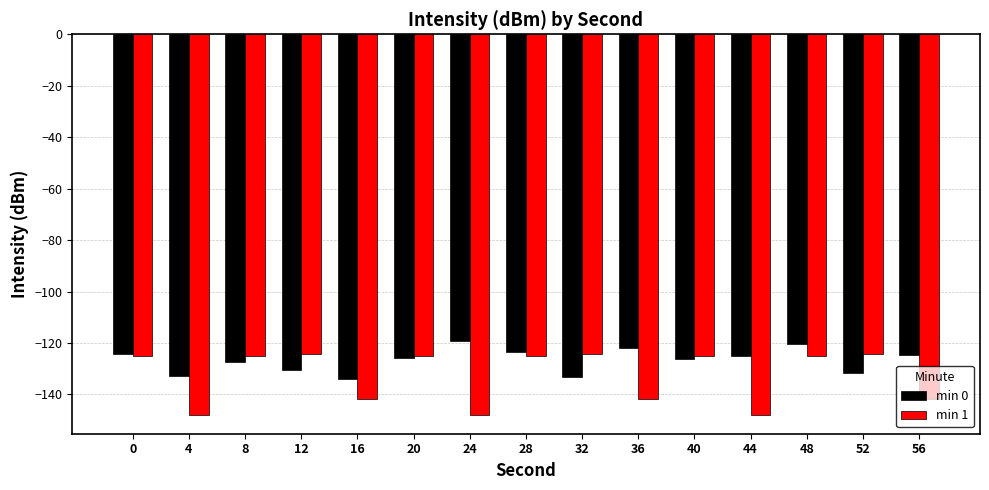

Is it true that min 0 equals -167.9 at 44?

False